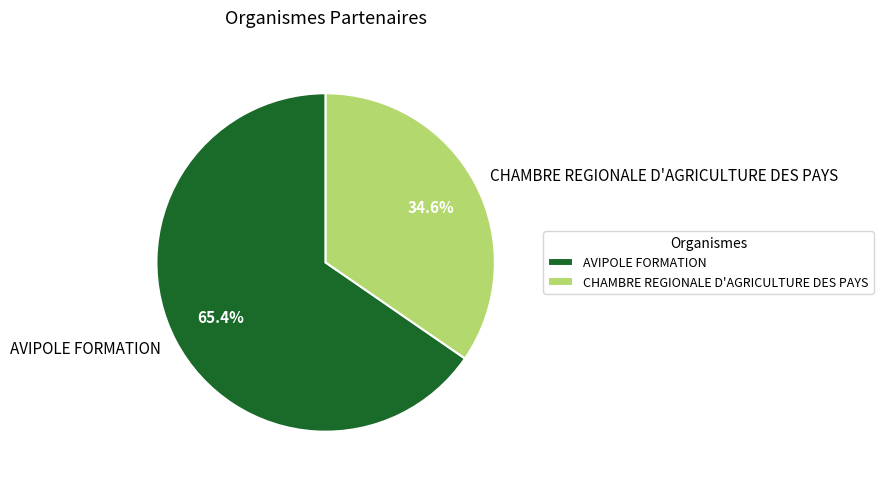

Which has a higher value, AVIPOLE FORMATION or CHAMBRE REGIONALE D'AGRICULTURE DES PAYS?

AVIPOLE FORMATION